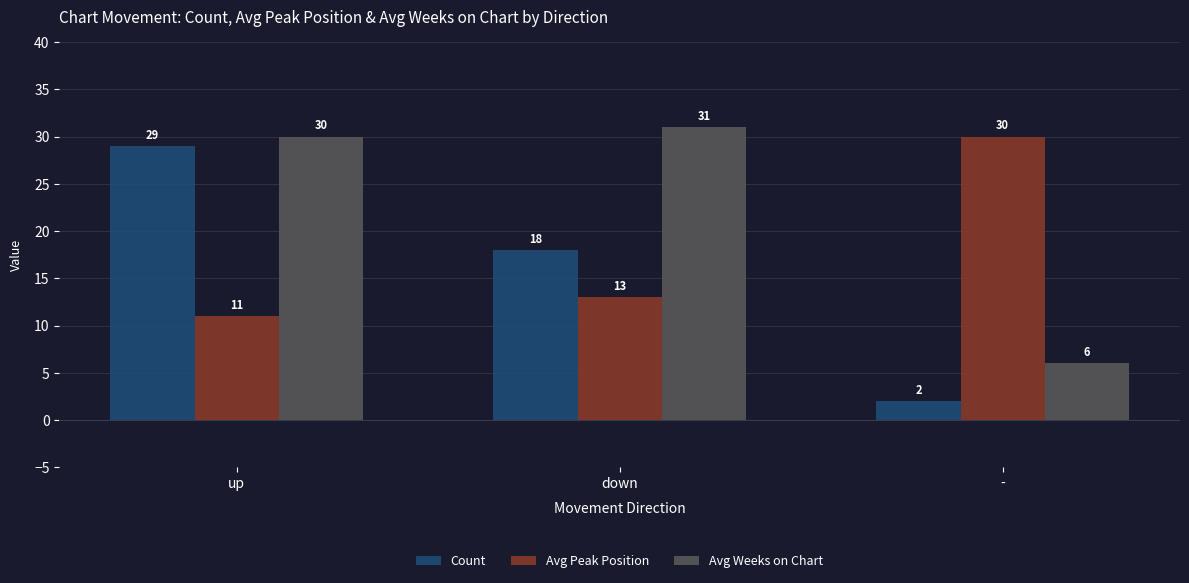

Does the chart contain stacked bars?

No